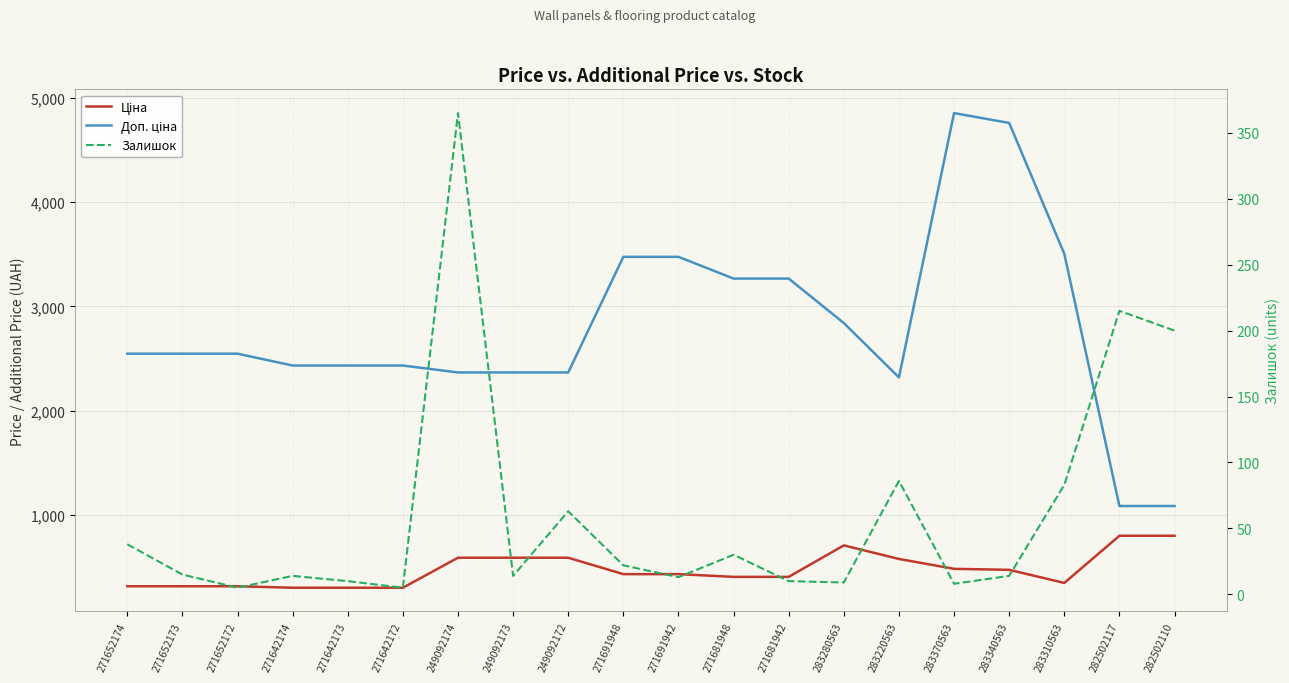

What is the value of the Доп. ціна point at the 15th from the left?

2319.2